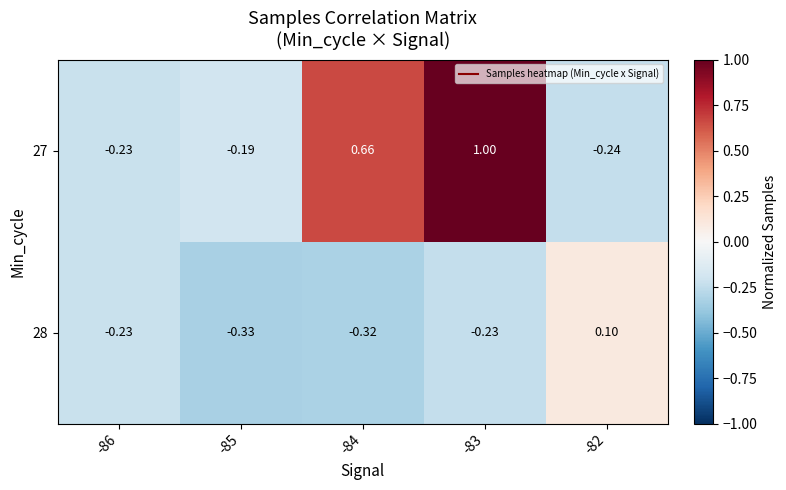

Is the value of 28 at -83 greater than the value of 27 at -82?

Yes